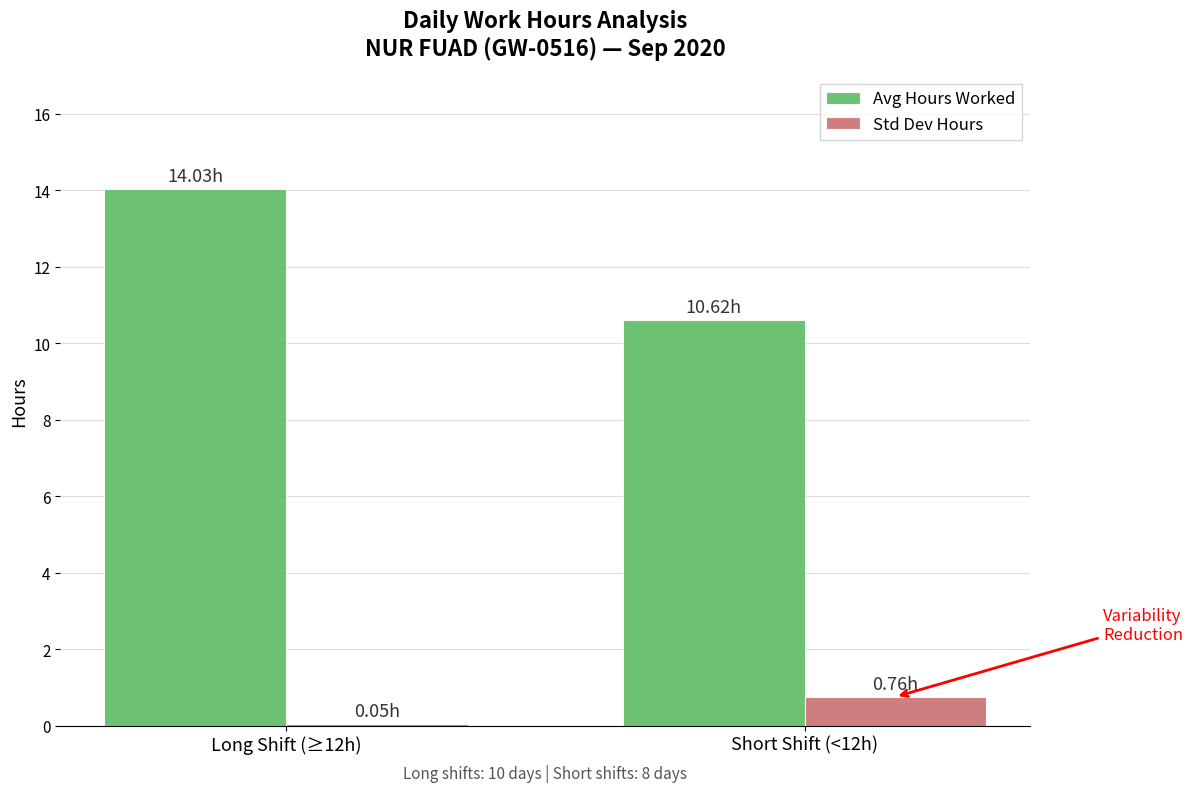

The value of Std Dev Hours at Long Shift (≥12h) is 0.1. True or false?

True